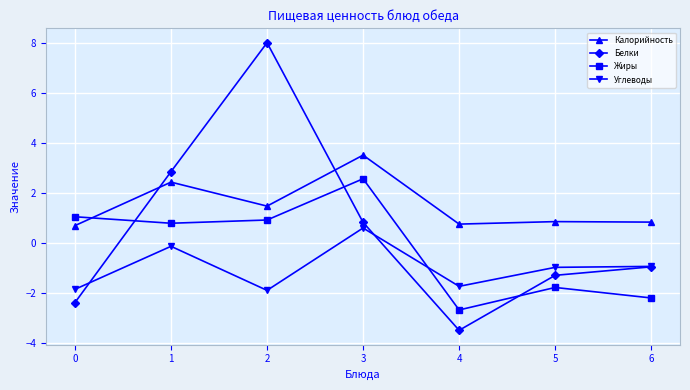

How many lines are shown in the chart?

4